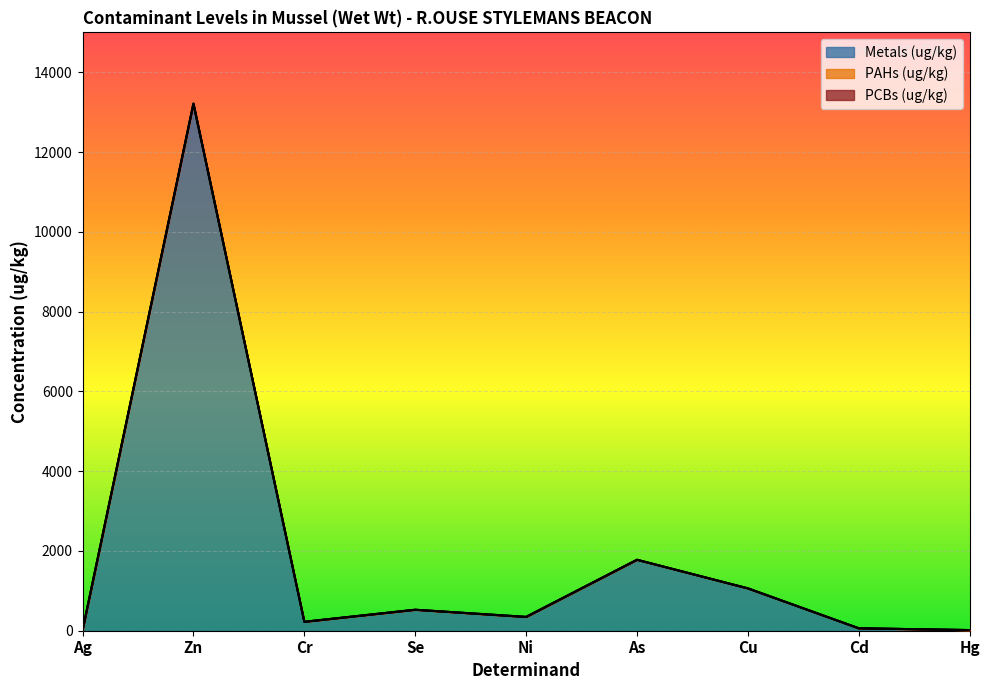

Reading right to left, what are all the values shown in this chart?

Metals (ug/kg): Hg=16.2	Cd=61.1	Cu=1061.4	As=1776.9	Ni=342.2	Se=525.2	Cr=223.3	Zn=13213.0	Ag=5.4
PAHs (ug/kg): Hg=0.0	Cd=0.0	Cu=0.0	As=2.2	Ni=5.3	Se=0.7	Cr=0.8	Zn=0.9	Ag=5.8
PCBs (ug/kg): Hg=0.0	Cd=0.0	Cu=0.0	As=0.0	Ni=0.0	Se=0.0	Cr=0.4	Zn=0.1	Ag=0.1